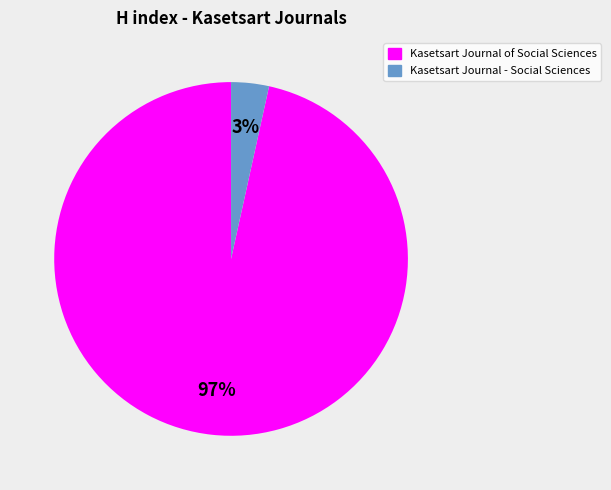

Is the sum of Kasetsart Journal of Social Sciences and Kasetsart Journal - Social Sciences greater than half?

Yes